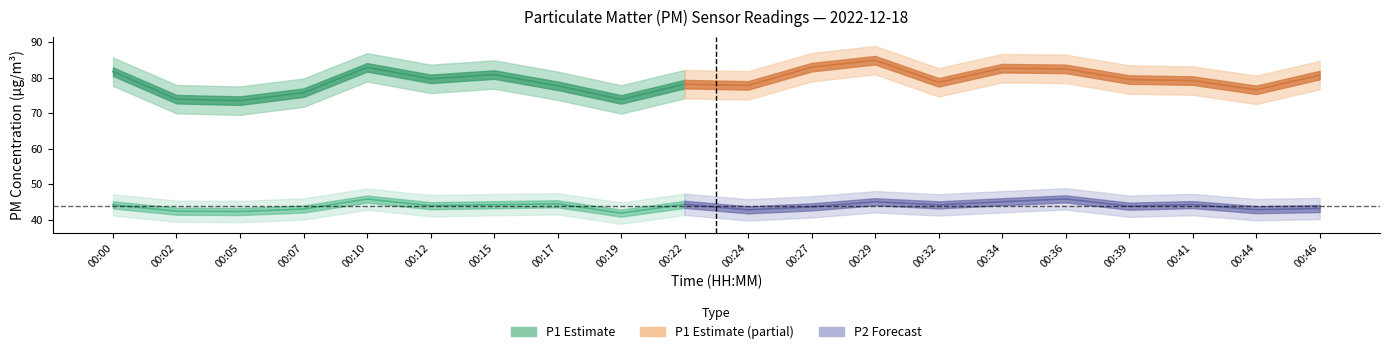

How many lines are shown in the chart?

2